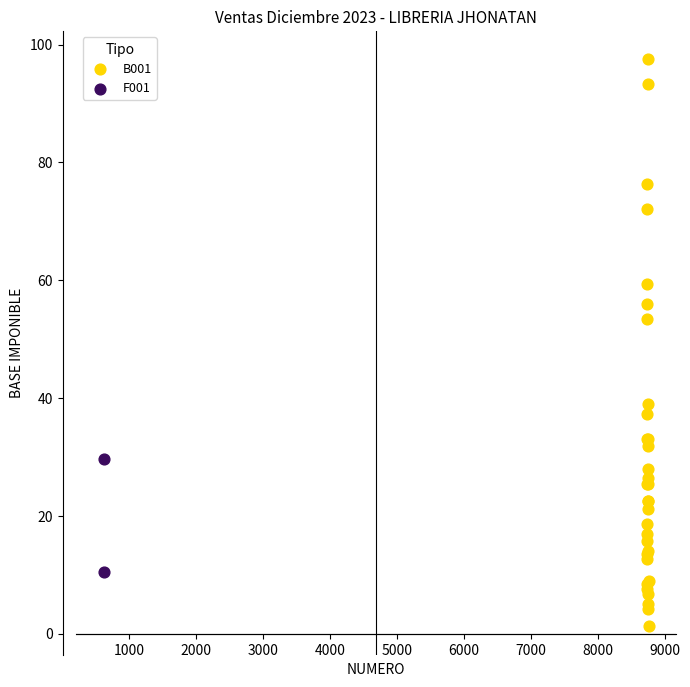

What are all the series names shown in the legend?

B001, F001